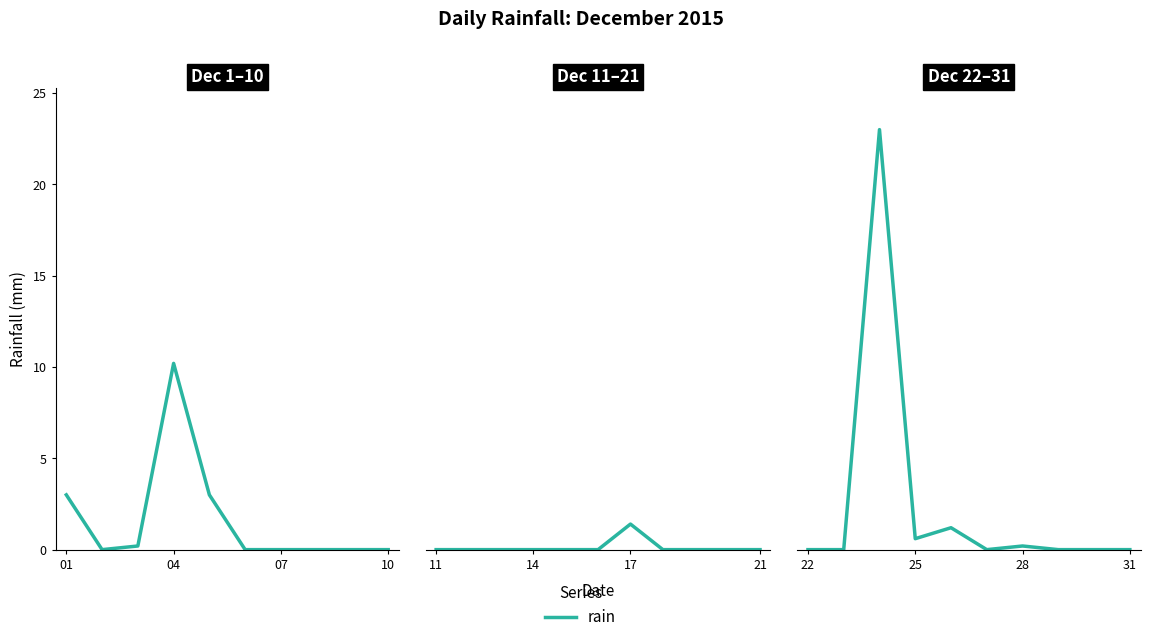

What is the label of the 1st point from the left?

22